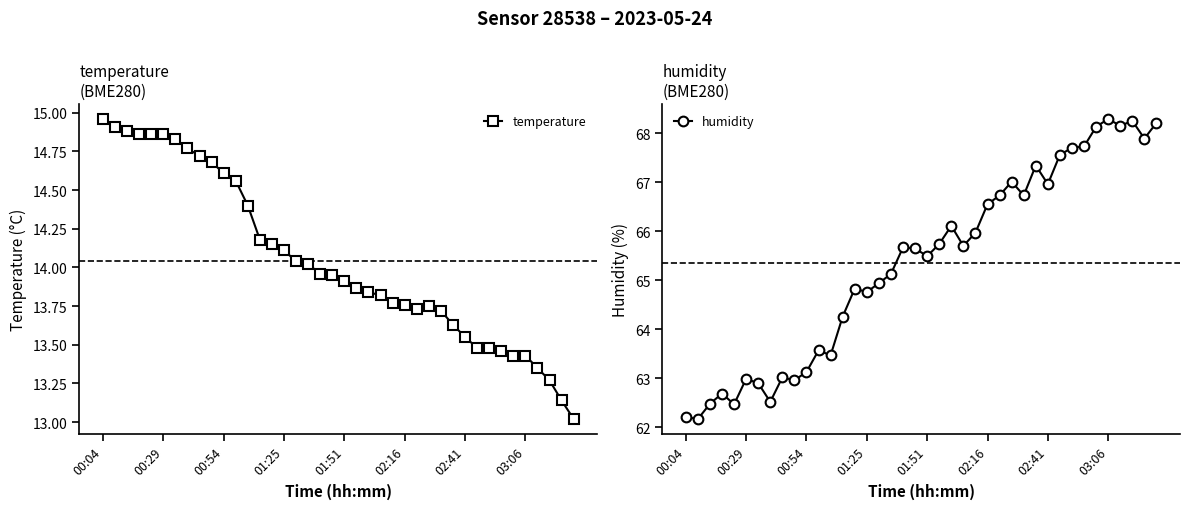

True or false: temperature has more than 0 interior local peaks.

True